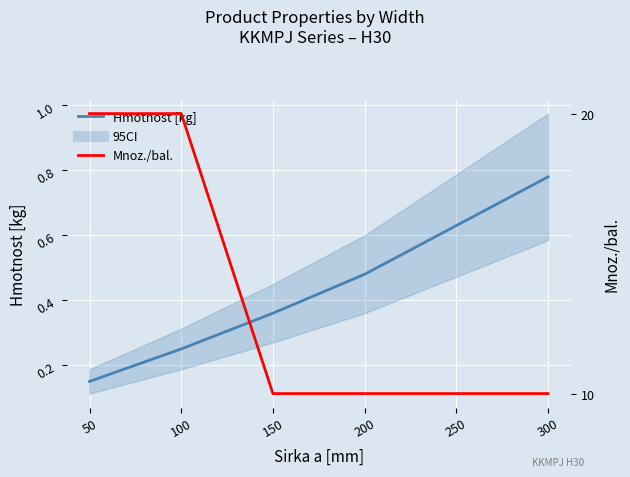

What is the value of the Mnoz./bal. point at the 3rd from the left?

10.0